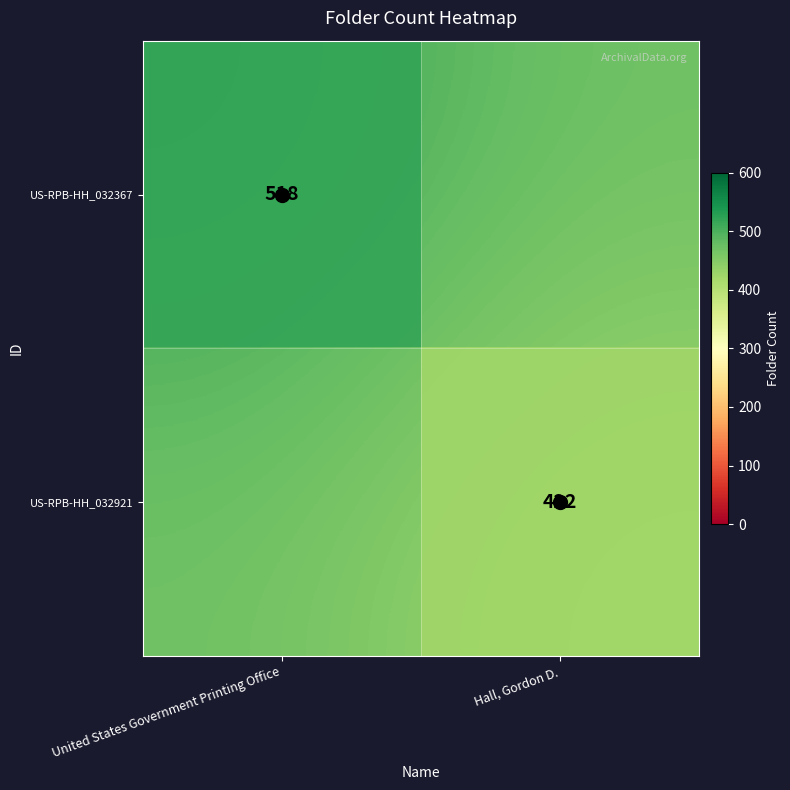

Count the number of data series in this chart.

2